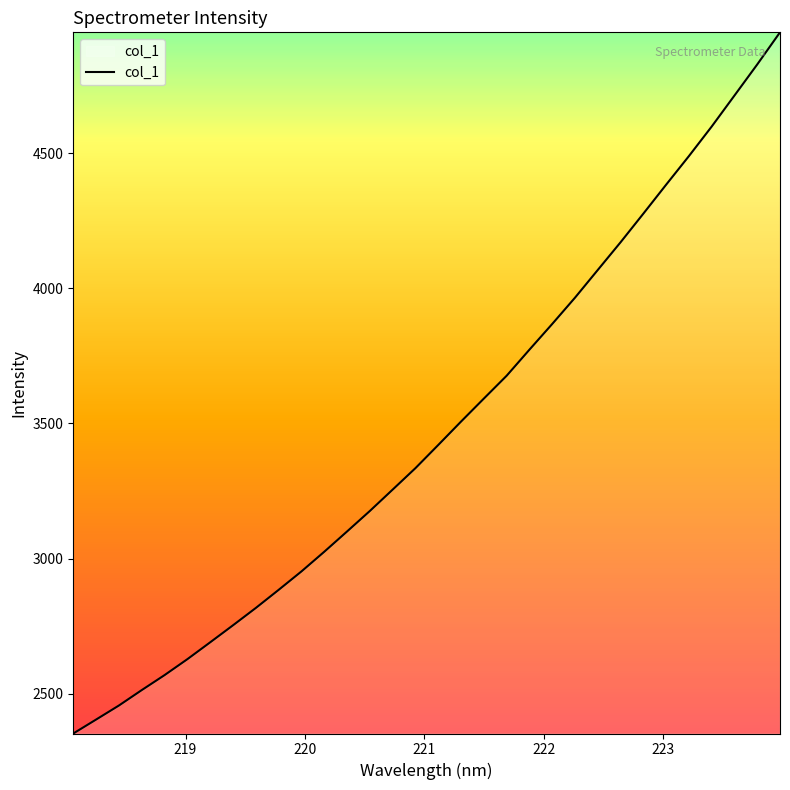

What is the smallest value displayed?

2353.2